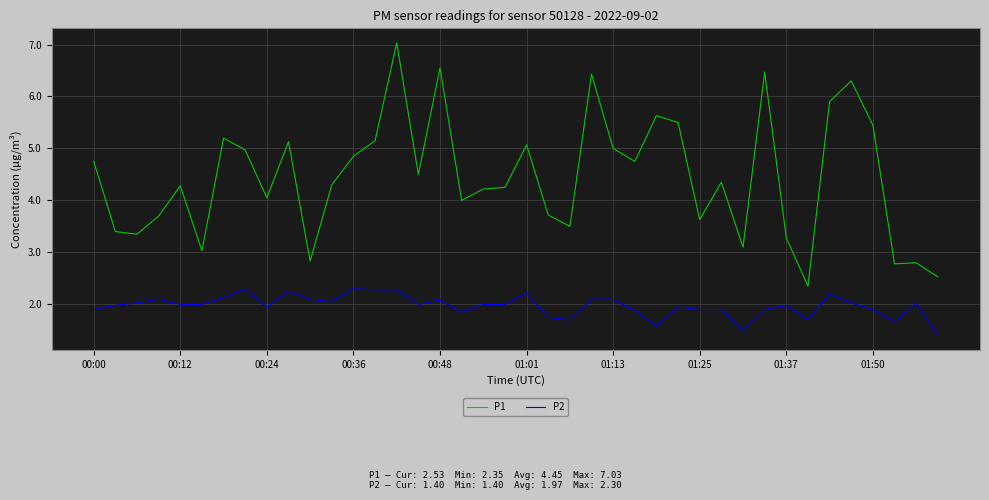

Is this an area chart (filled region under the line)?

No